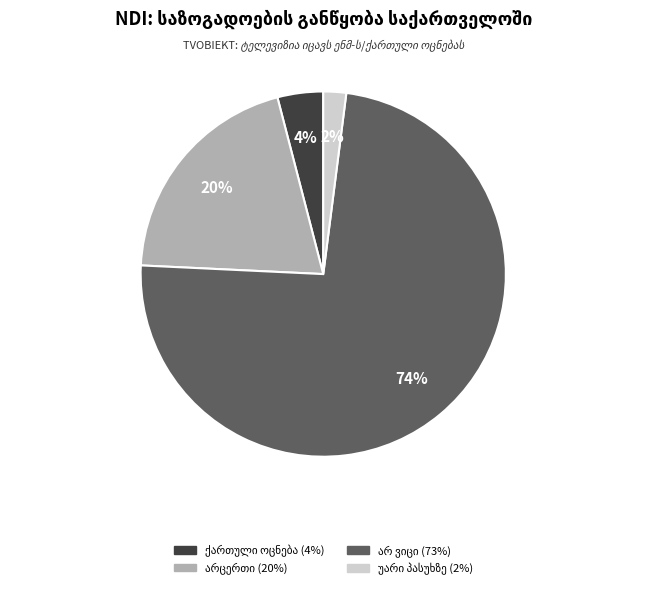

To the nearest percent, what is the difference between the largest and smallest slice percentages?

72%